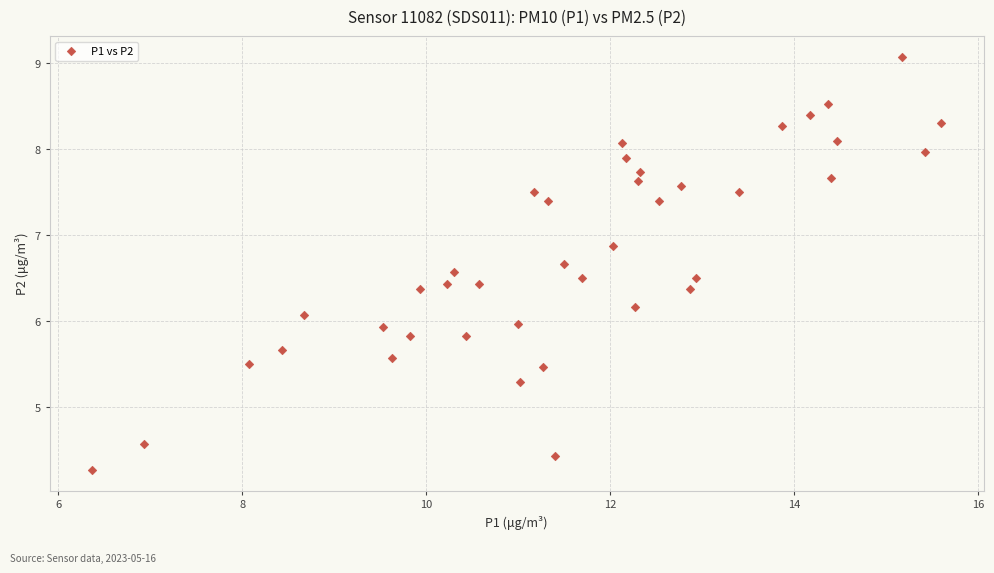

What is the range of Y values (max minus min)?

4.8